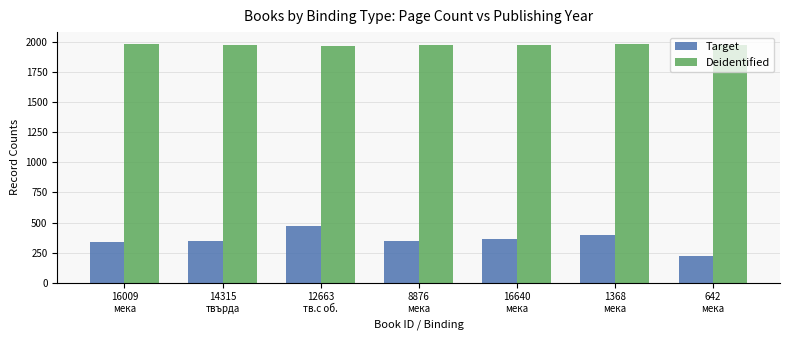

Rank the series by their average value, from highest to lowest.

Deidentified, Target